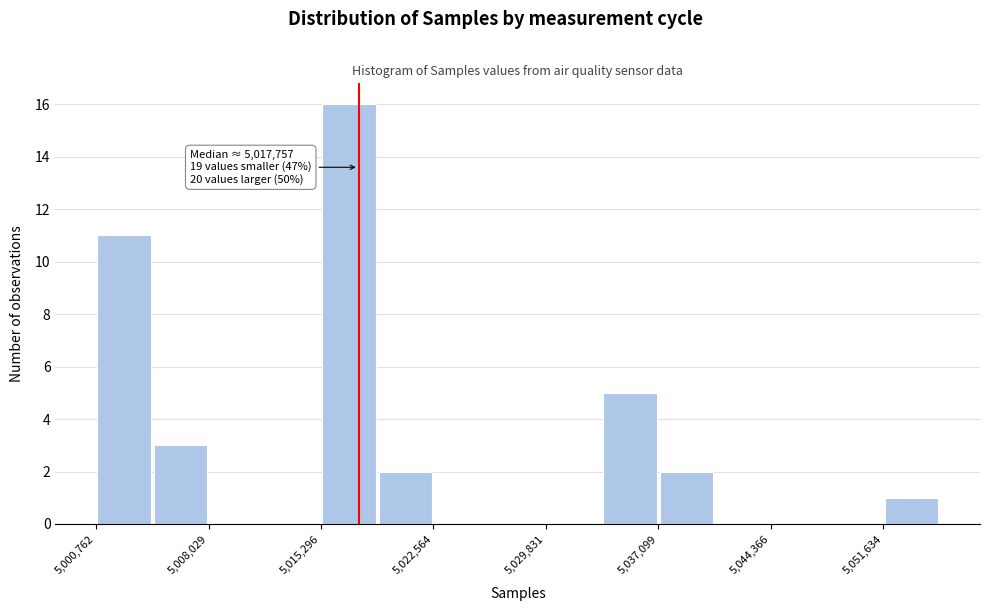

Read against the x-axis, roughly where is the centre of the tallest bar?

5017000